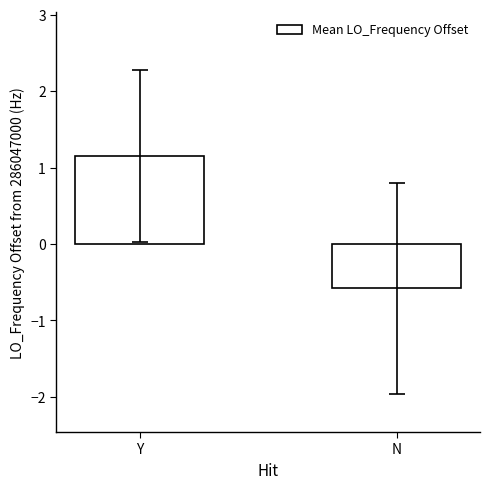

How many positive values are there?

1